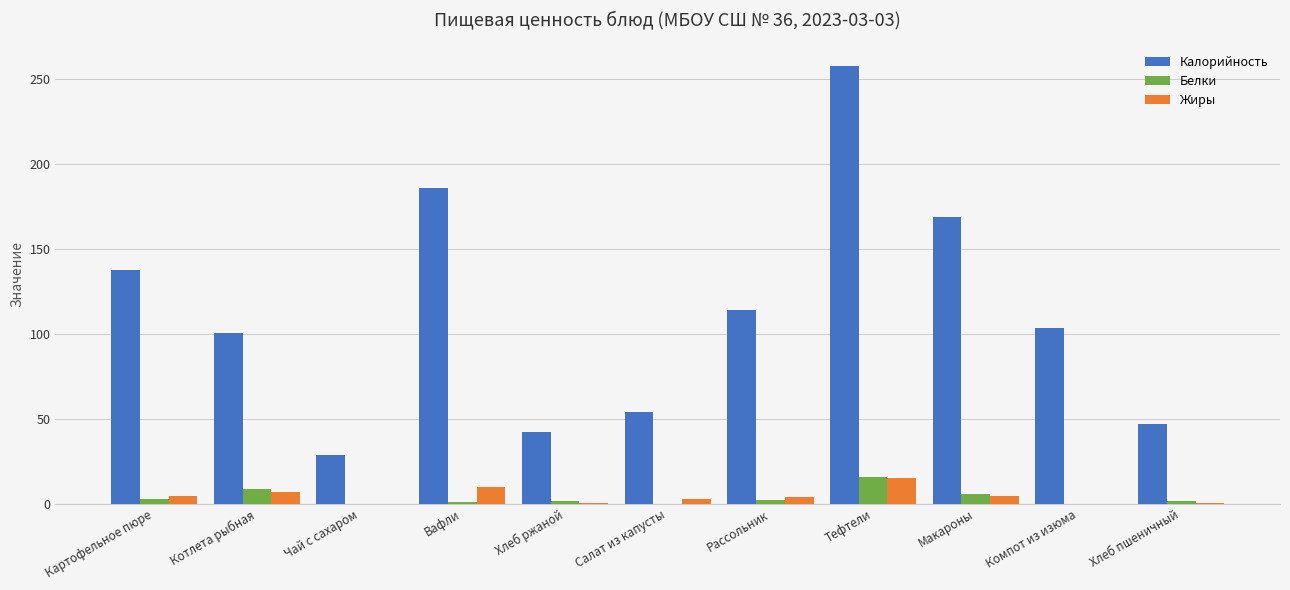

What value does the Белки series have at Чай с сахаром?

0.1